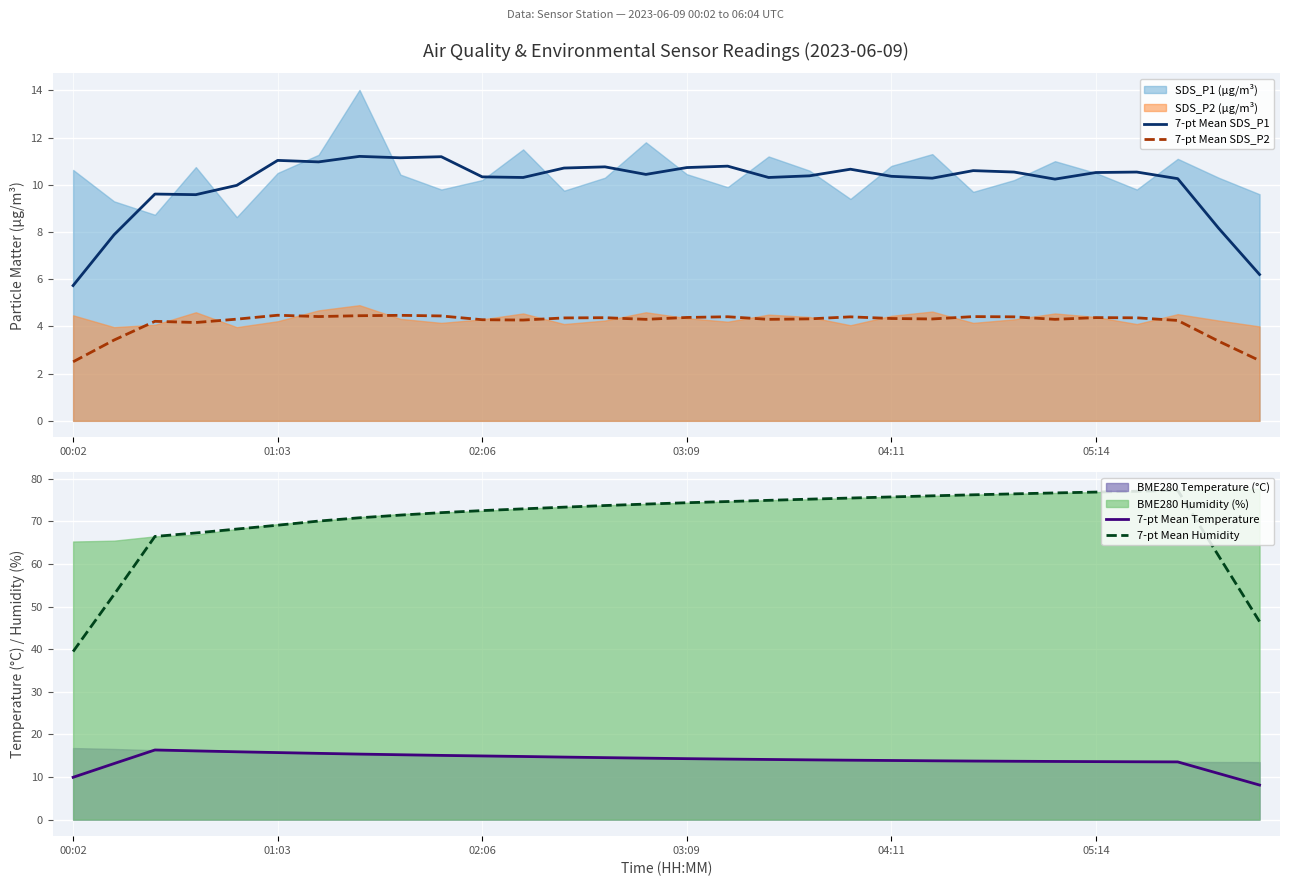

What is the total value across all series at 27?

105.4